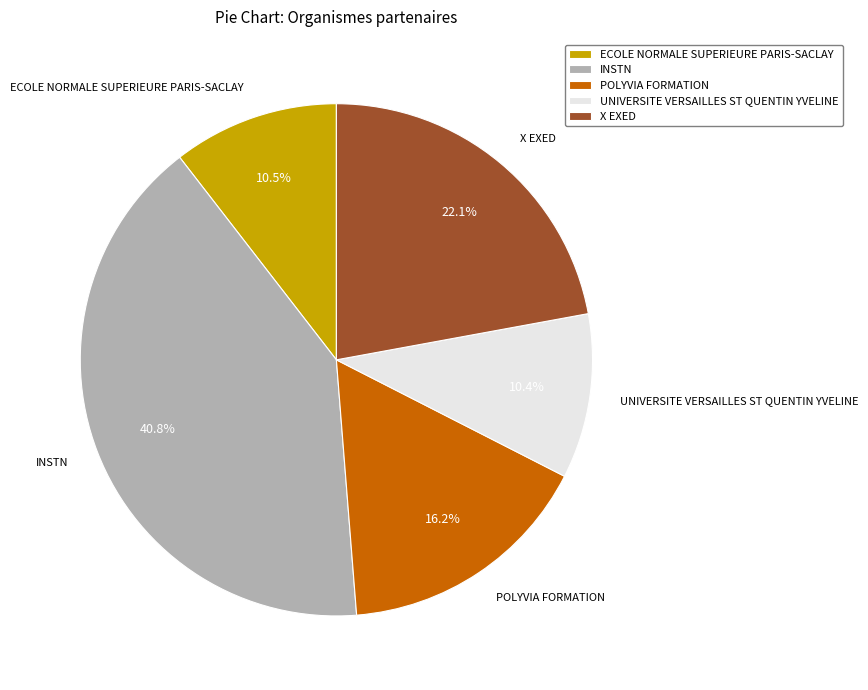

How many slices are in this pie chart?

5